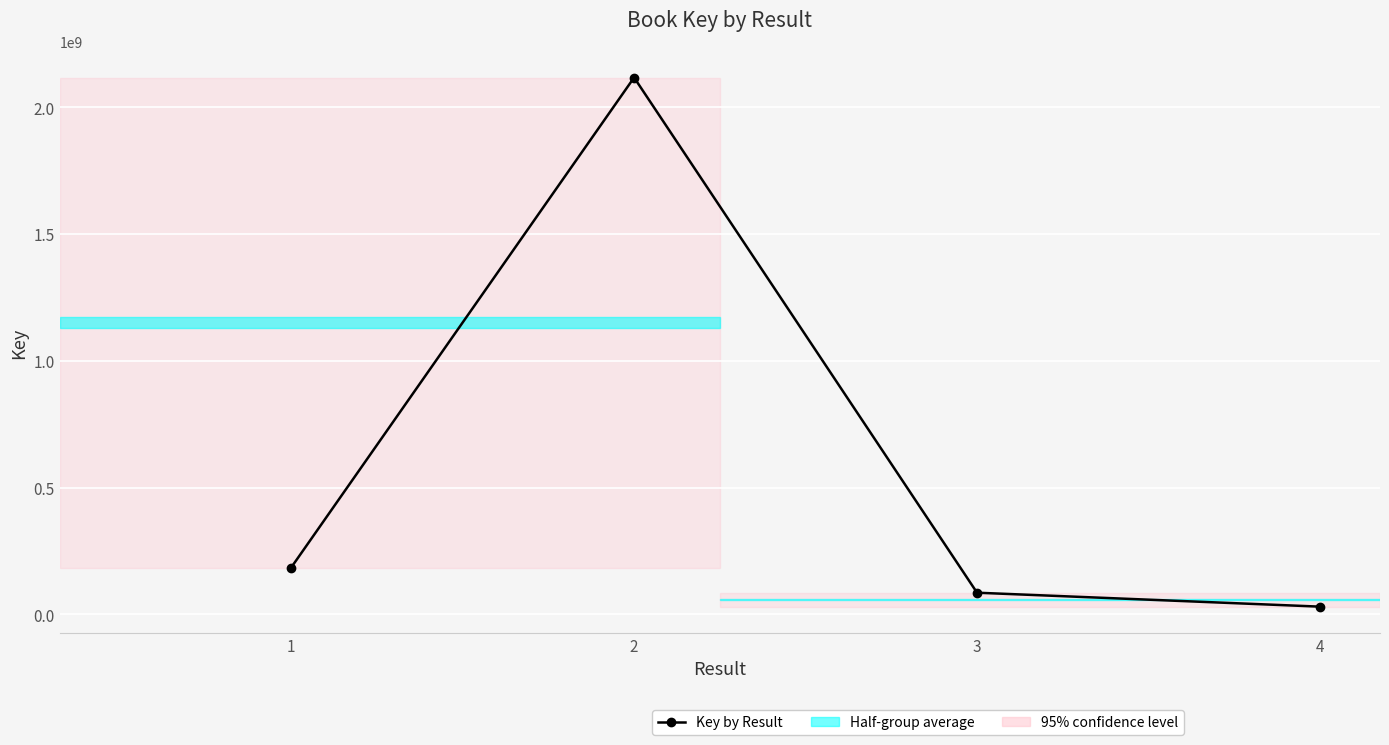

How many values are below 184506846?

2